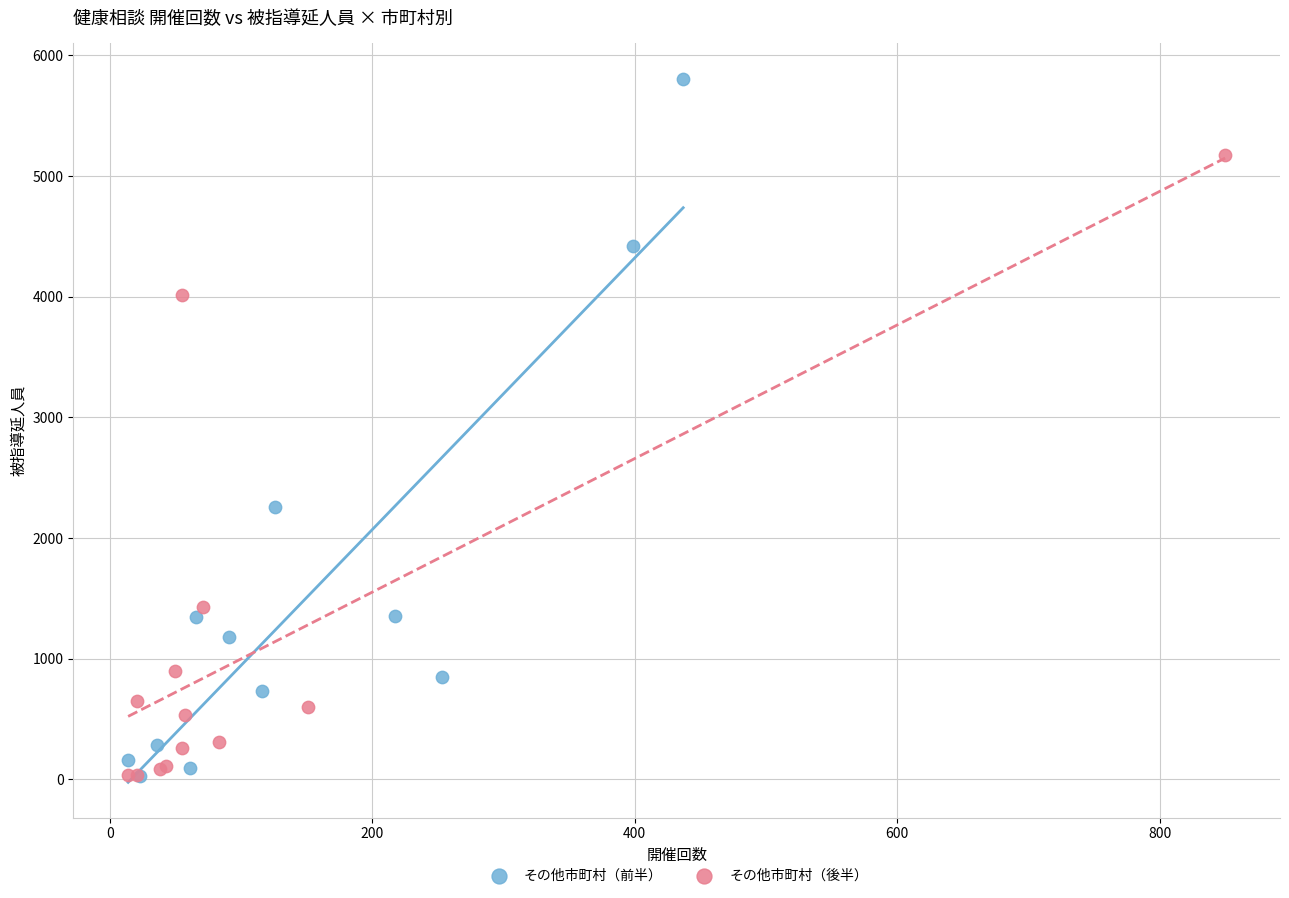

Which series has the widest spread of Y values?

その他市町村（前半）